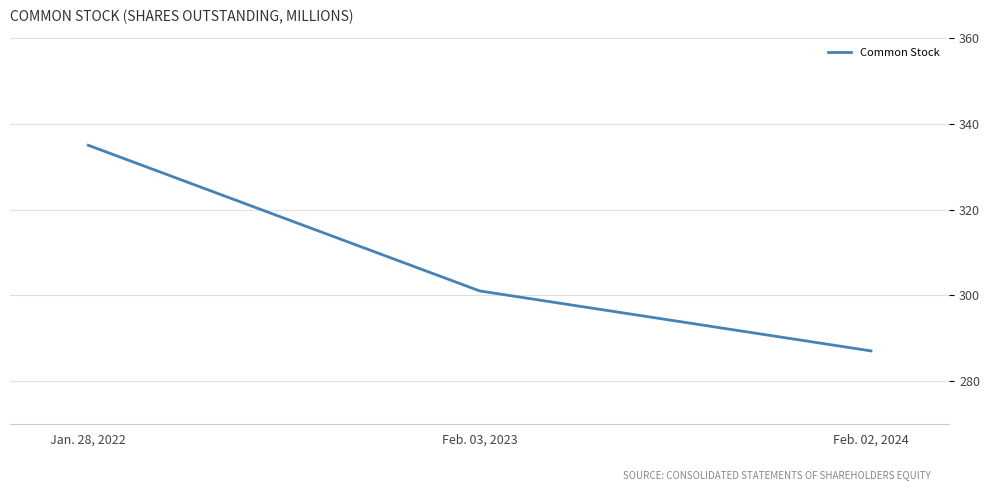

True or false: the data shows 301 at Feb. 03, 2023.

True